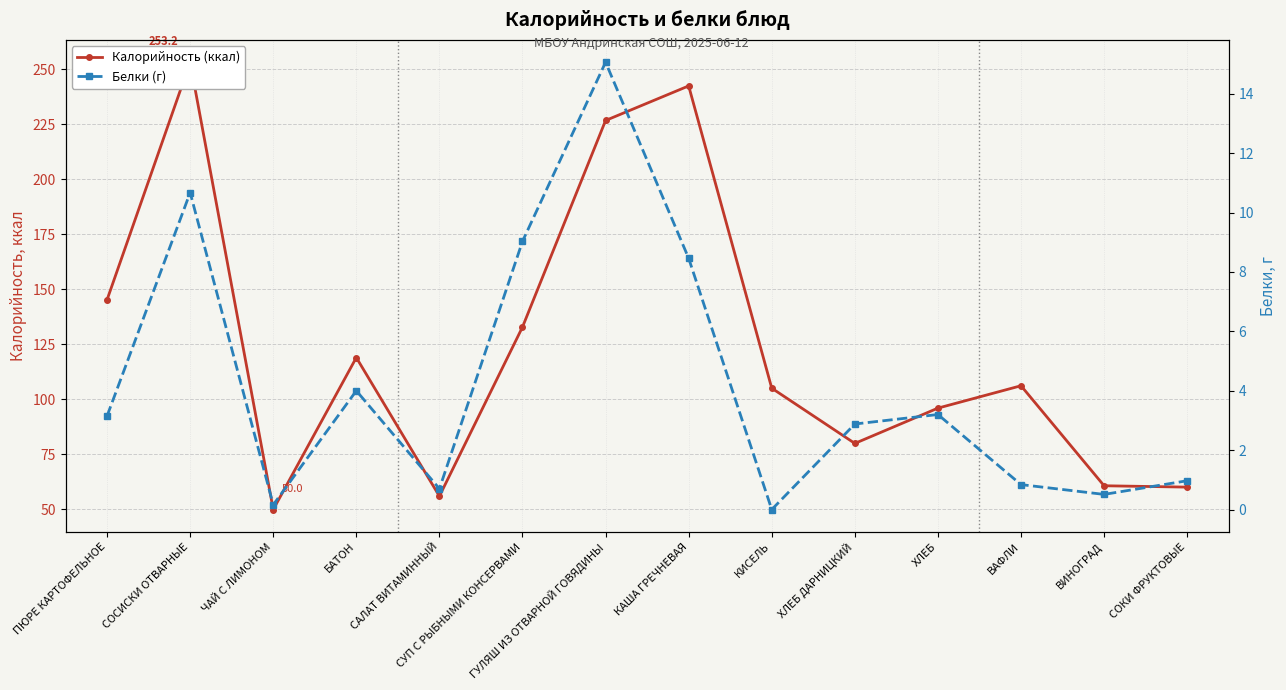

Reading left to right, transcribe all the data shown in this chart.

Калорийность (ккал): 145.3	253.2	50.0	119.0	56.0	132.9	226.7	242.4	105.1	80.0	96.0	106.2	60.8	60.1
Белки (г): 3.1	10.7	0.2	4.0	0.7	9.0	15.1	8.5	0.0	2.9	3.2	0.8	0.5	1.0